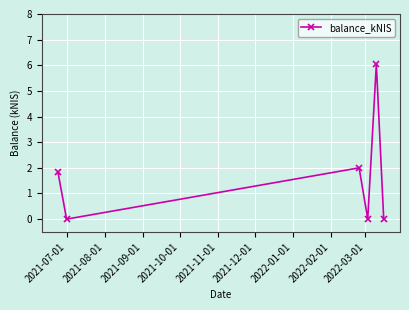

Reading right to left, transcribe all the data shown in this chart.

0.0	6.0	0.0	2.0	0.0	1.8